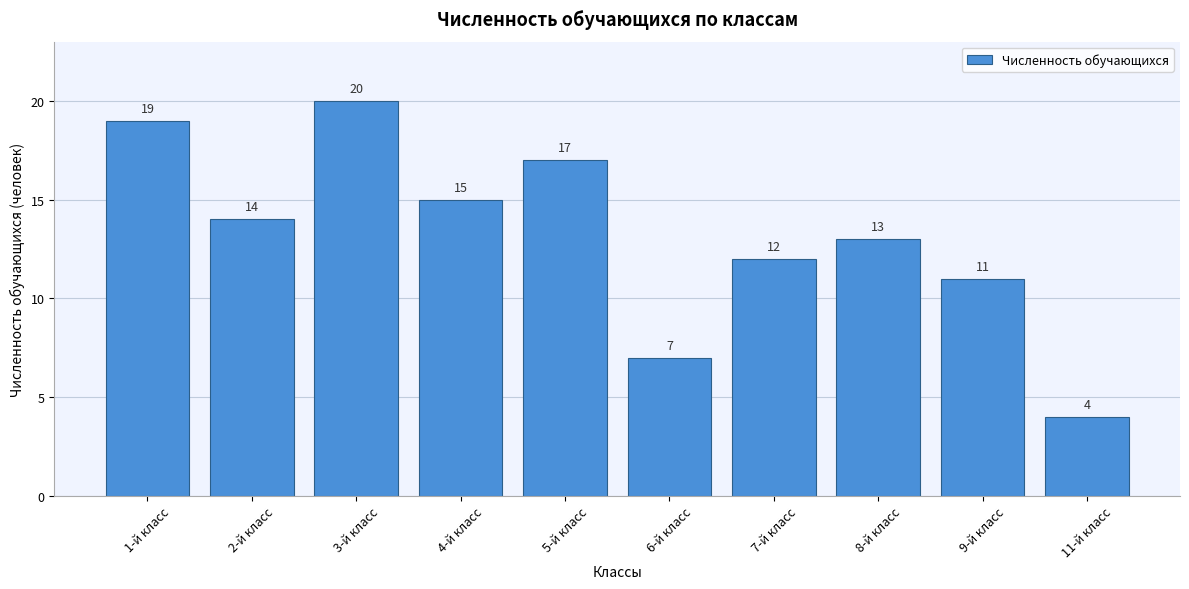

Reading right to left, transcribe all the data shown in this chart.

11-й класс=4	9-й класс=11	8-й класс=13	7-й класс=12	6-й класс=7	5-й класс=17	4-й класс=15	3-й класс=20	2-й класс=14	1-й класс=19